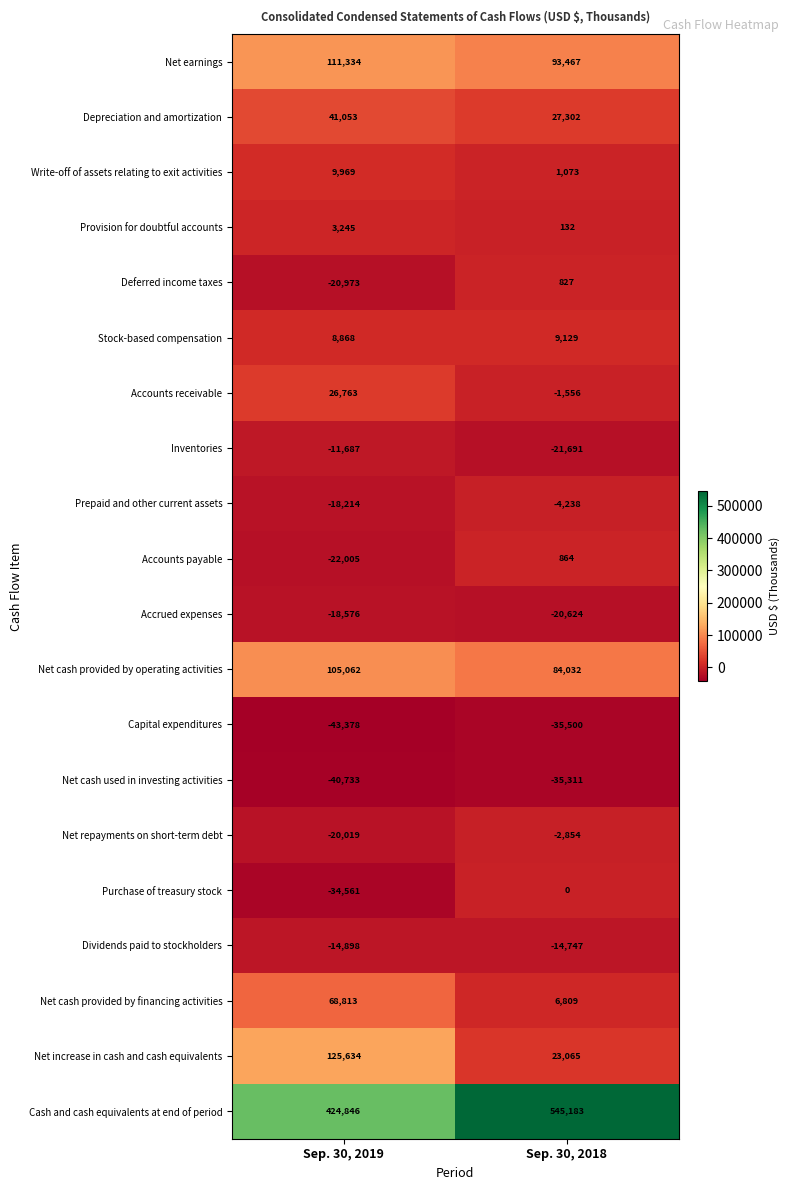

Which category has the highest value across all series?

Sep. 30, 2018